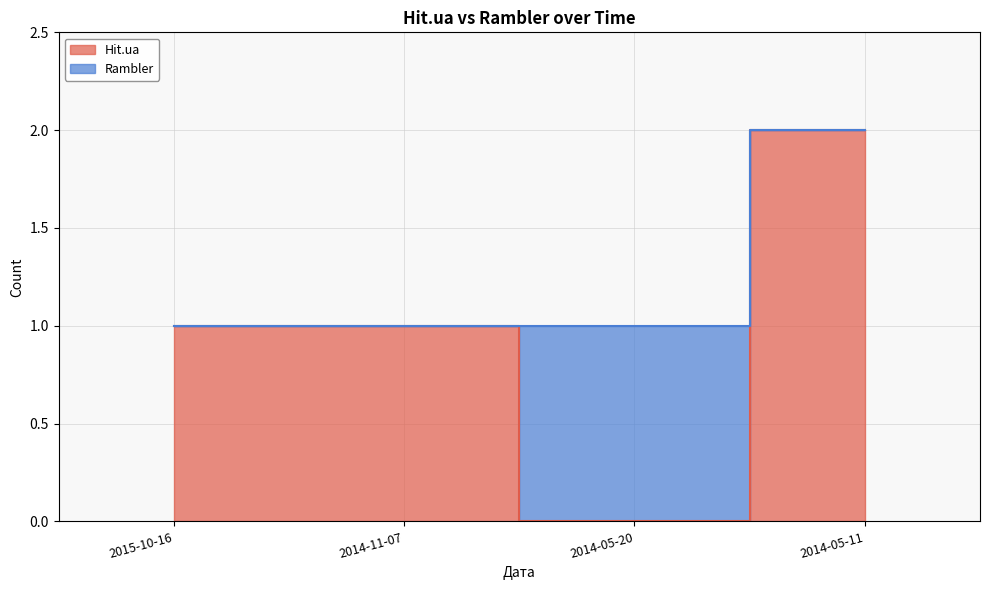

Reading right to left, what are all the values shown in this chart?

2	0	1	1